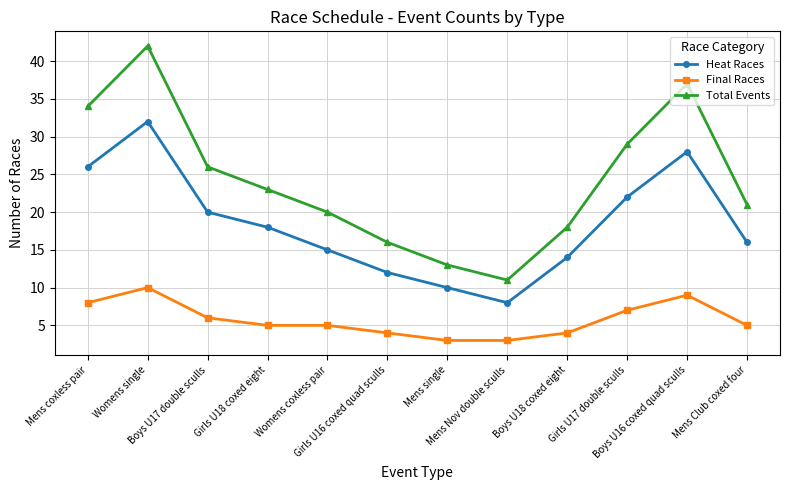

What is the difference between the second highest and second lowest values in the Final Races series?

6